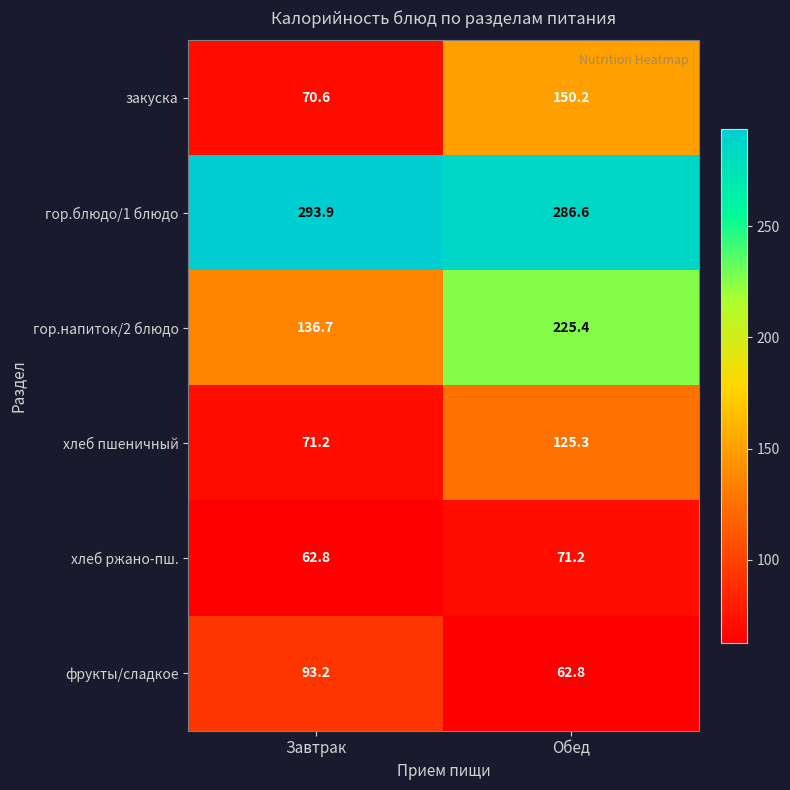

The закуска series shows 70.6 at Завтрак. True or false?

True